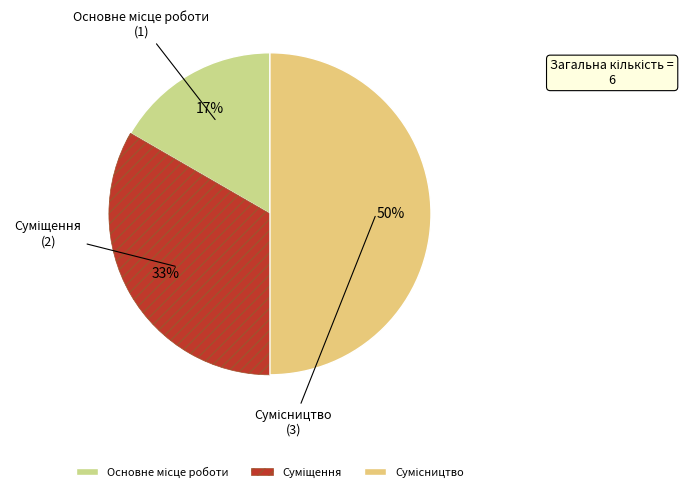

To the nearest percent, what is the average slice percentage?

33%